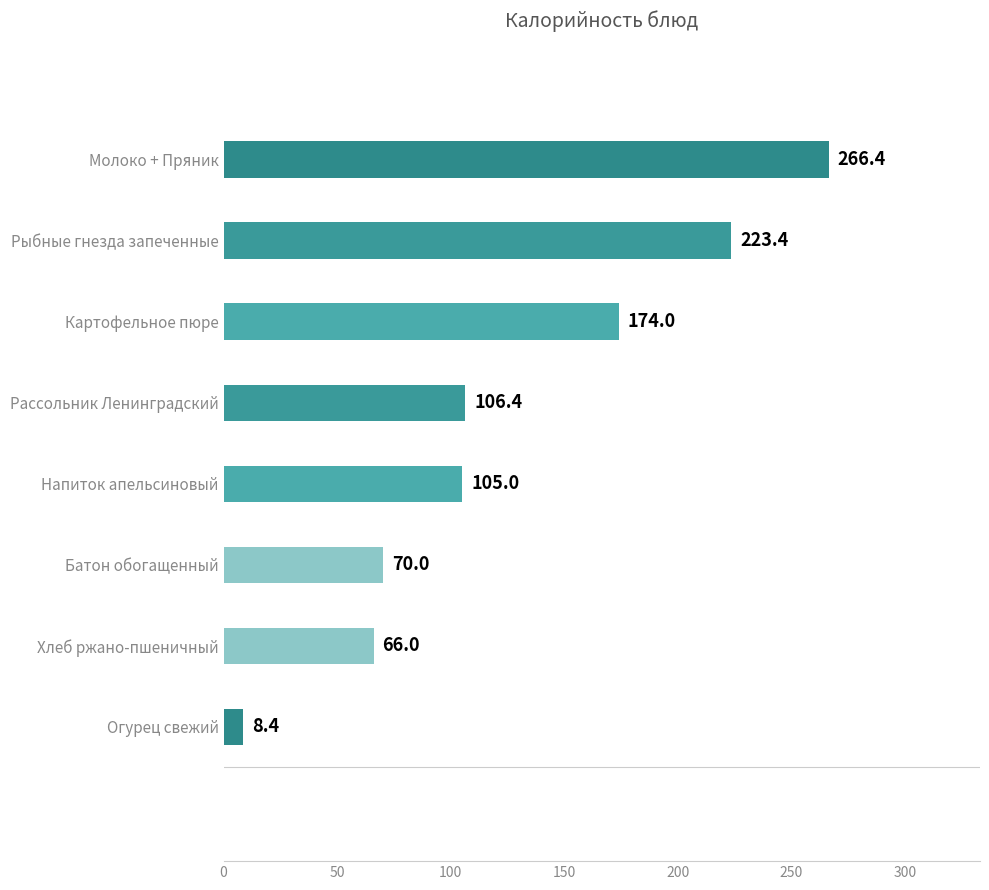

Reading top to bottom, list all the values displayed in this chart.

Молоко + Пряник=266.4	Рыбные гнезда запеченные=223.4	Картофельное пюре=174.0	Рассольник Ленинградский=106.4	Напиток апельсиновый=105.0	Батон обогащенный=70.0	Хлеб ржано-пшеничный=66.0	Огурец свежий=8.4